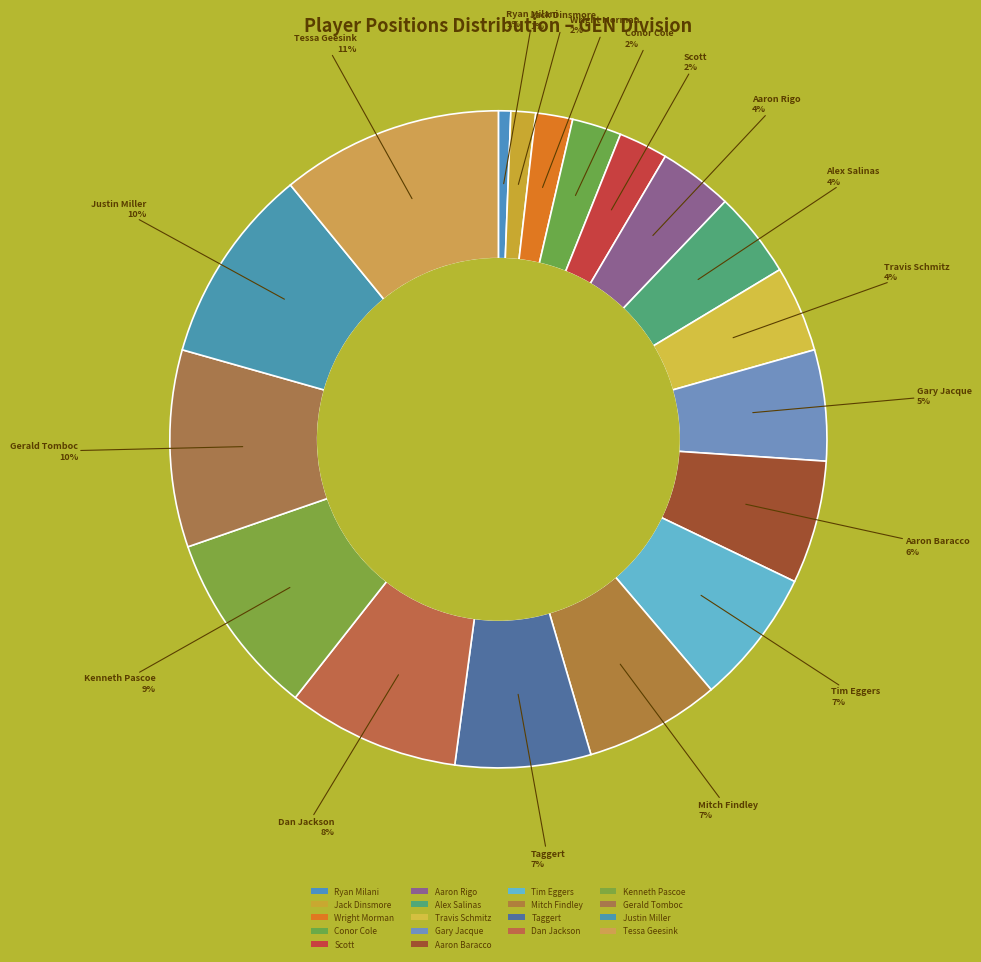

To the nearest percent, what is the average slice percentage?

6%